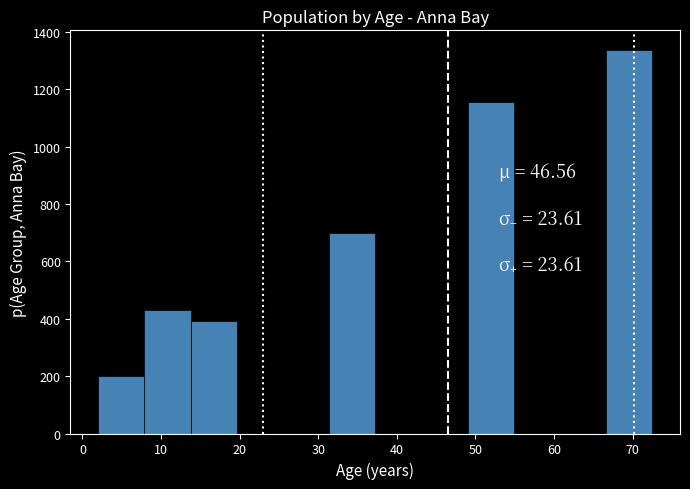

Reading left to right, transcribe this chart: for each bar, give the range it covers on the x-axis and its height. Neither the bar edges nor the heights are printed on the chart, so give them approximately, as read against the axes.

2 to 8: 200
8 to 14: 440
14 to 20: 400
20 to 26: 0
26 to 31: 0
31 to 37: 700
37 to 43: 0
43 to 49: 0
49 to 55: 1160
55 to 61: 0
61 to 67: 0
67 to 73: 1340